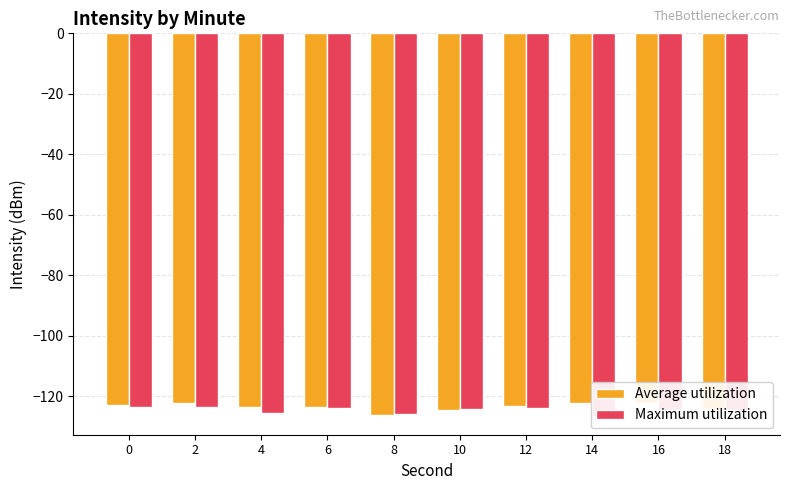

True or false: Maximum utilization has a value of -40.2 at 10.

False